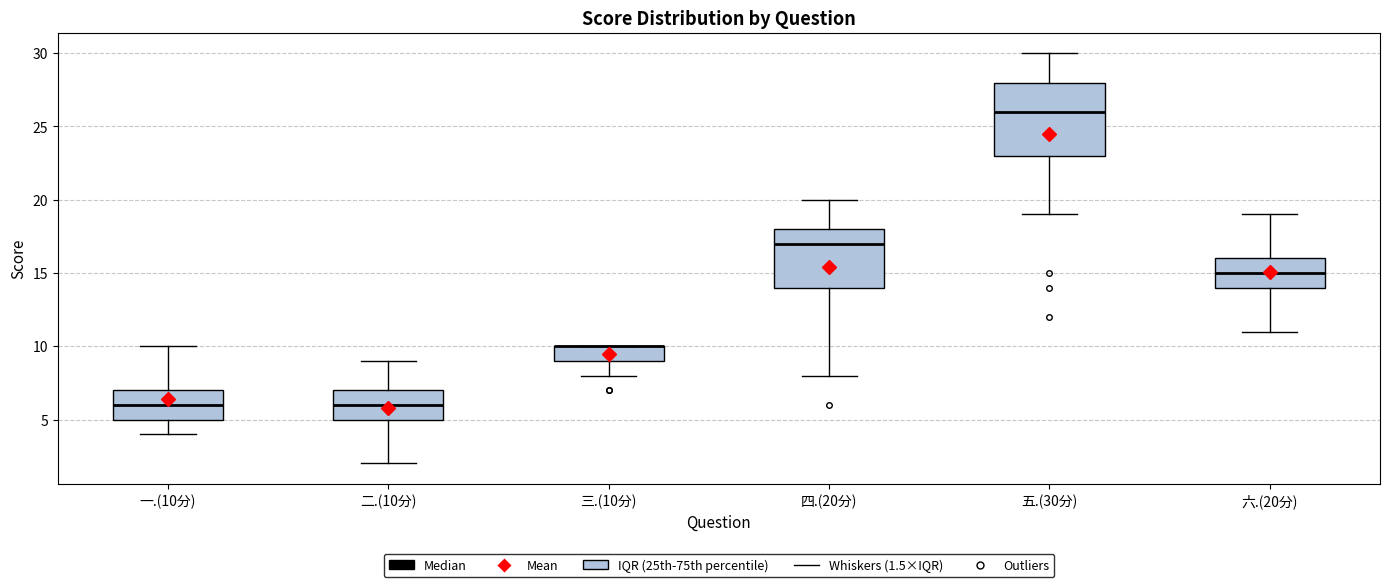

Reading left to right, read every box against the y-axis: the position of its median line, the range the box covers, and the ends of its whiskers. The values are not printed on the chart, so give them approximately, as read against the axis.

一.(10分): median 6, box 5 to 7, whiskers 4 to 10
二.(10分): median 6, box 5 to 7, whiskers 2 to 9
三.(10分): median 10 (drawn on the box's upper edge), box 9 to 10, whiskers 8 to 10
四.(20分): median 17, box 14 to 18, whiskers 8 to 20
五.(30分): median 26, box 23 to 28, whiskers 19 to 30
六.(20分): median 15, box 14 to 16, whiskers 11 to 19